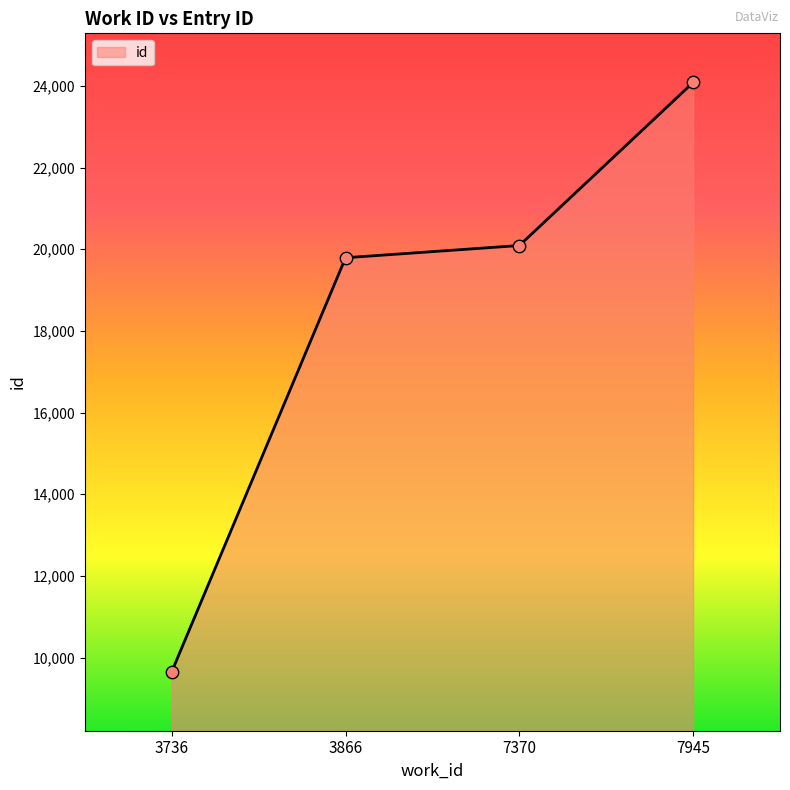

Which has a higher value, 7945 or 3736?

7945